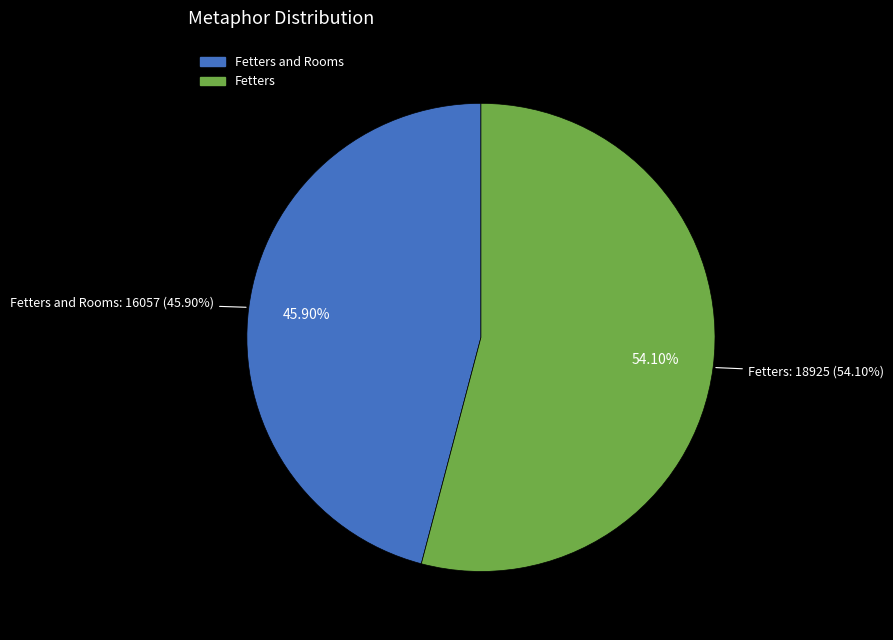

What is the majority slice?

Fetters